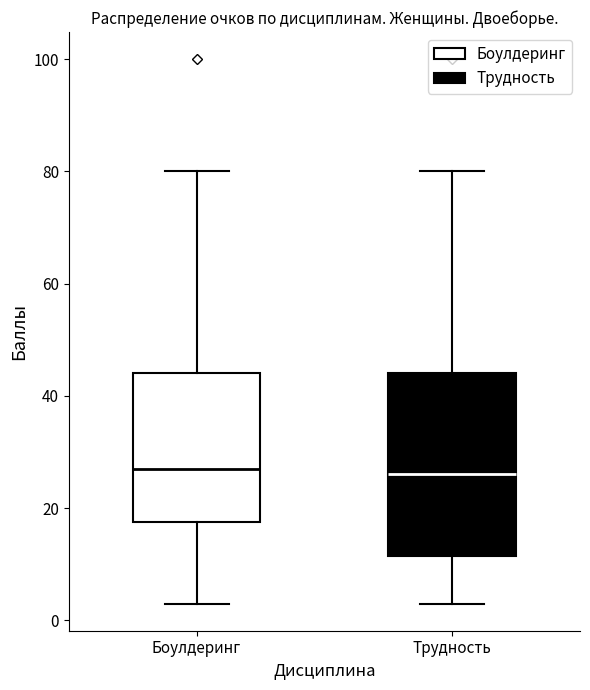

Where does the upper whisker of the box for Боулдеринг end on the y-axis? The values are not printed on the chart, so give them approximately, as read against the axis.

80